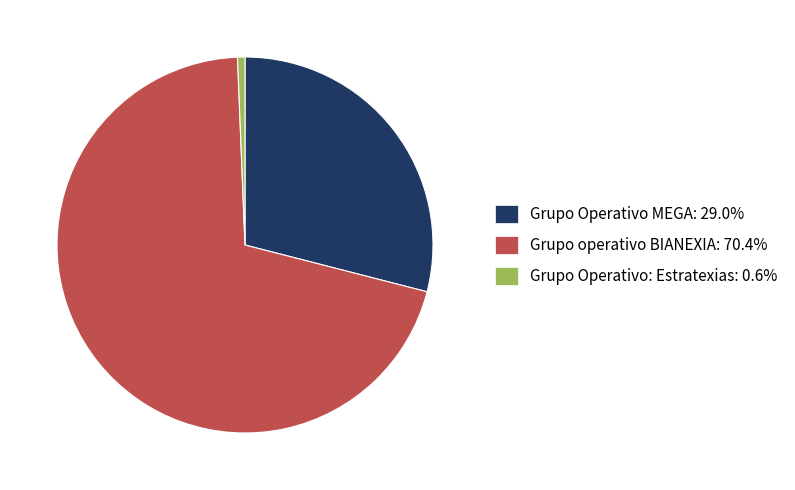

What is the ratio of the value at Grupo operativo BIANEXIA to the value at Grupo Operativo: Estratexias?

110.6